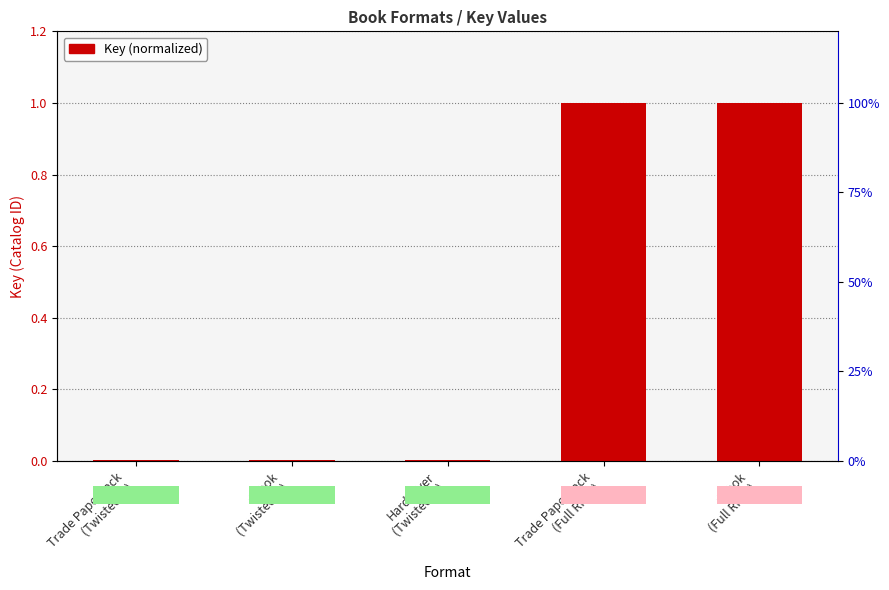

How many bars are there in total?

5